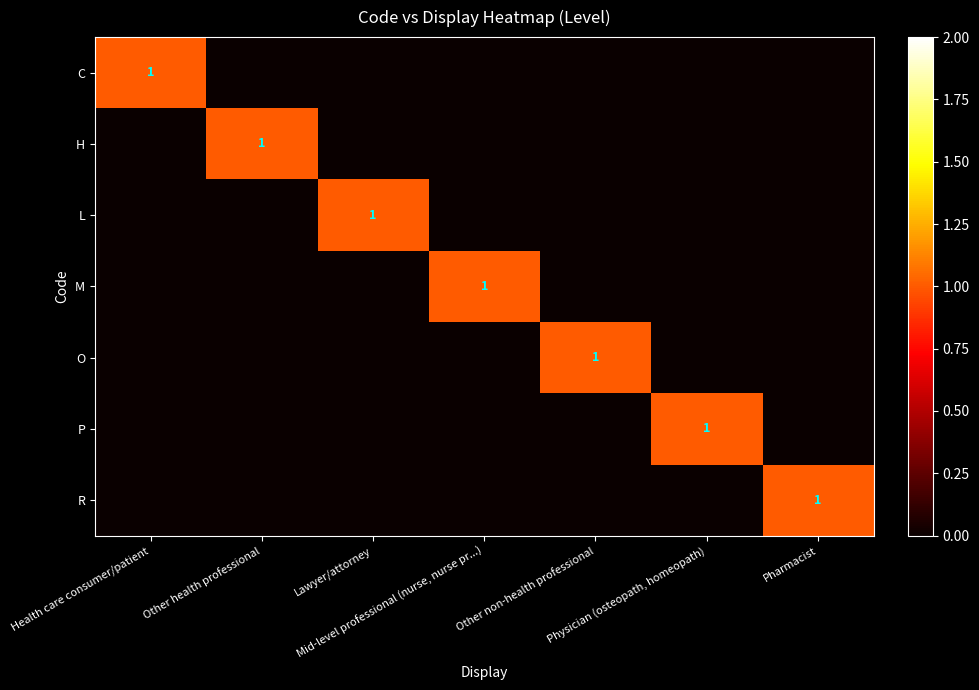

Which series has the largest range (max minus min)?

C